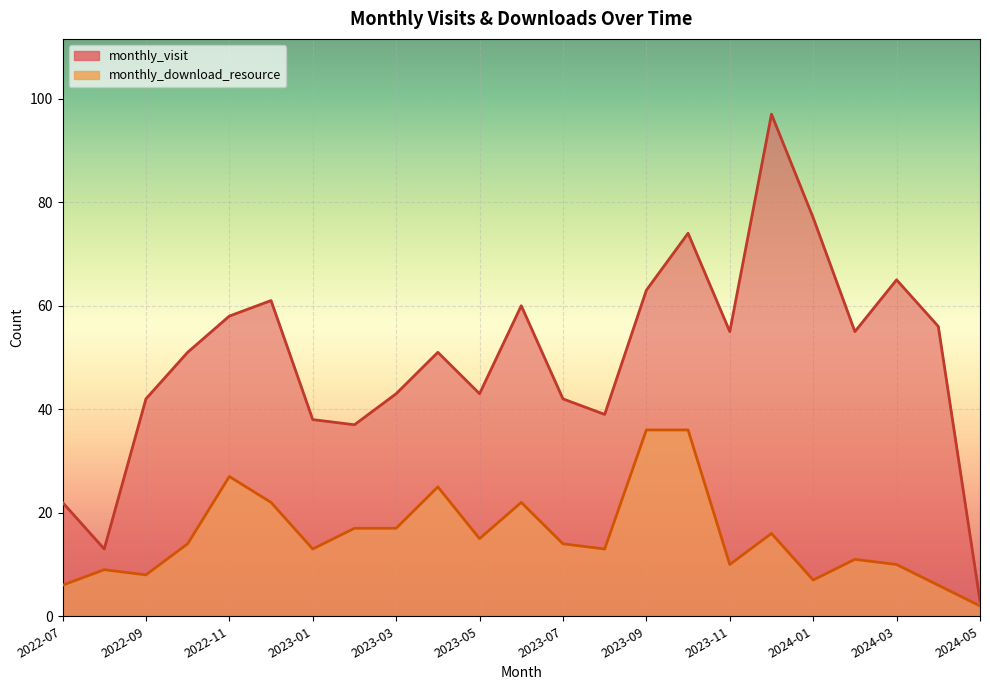

At which label does monthly_download_resource reach its peak?

2023-09